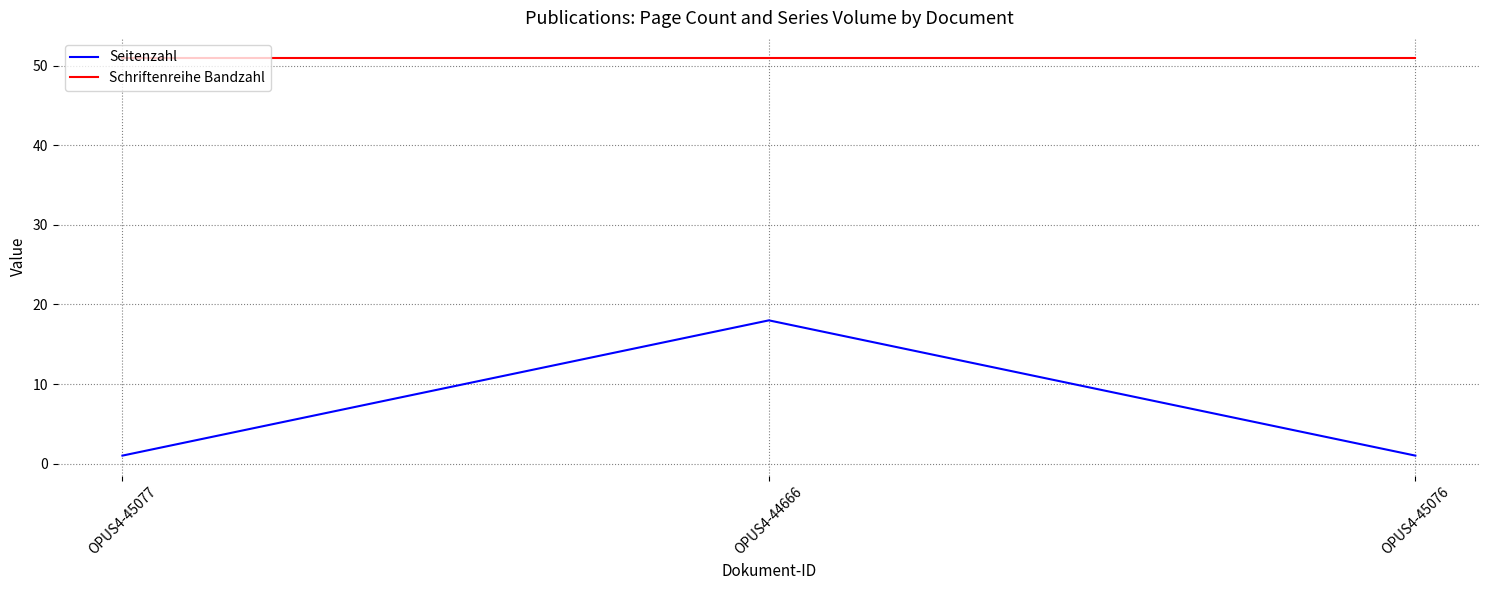

Reading right to left, transcribe all the data shown in this chart.

Seitenzahl: OPUS4-45076=1	OPUS4-44666=18	OPUS4-45077=1
Schriftenreihe Bandzahl: OPUS4-45076=51	OPUS4-44666=51	OPUS4-45077=51